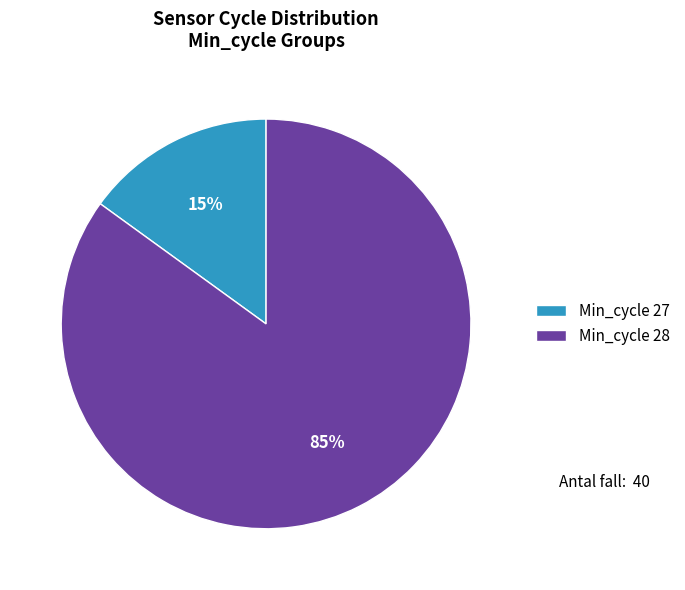

Between Min_cycle 28 and Min_cycle 27, which is larger?

Min_cycle 28